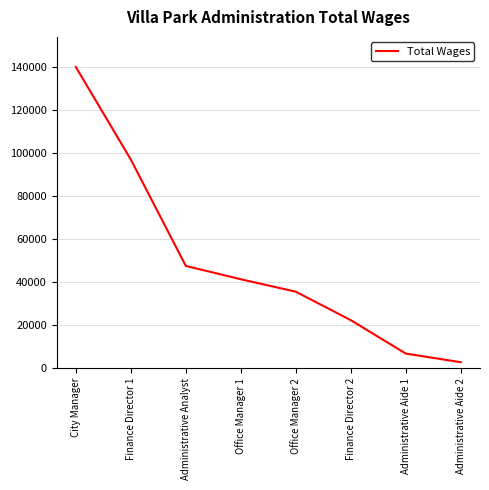

Does the chart display data point markers on the line(s)?

No